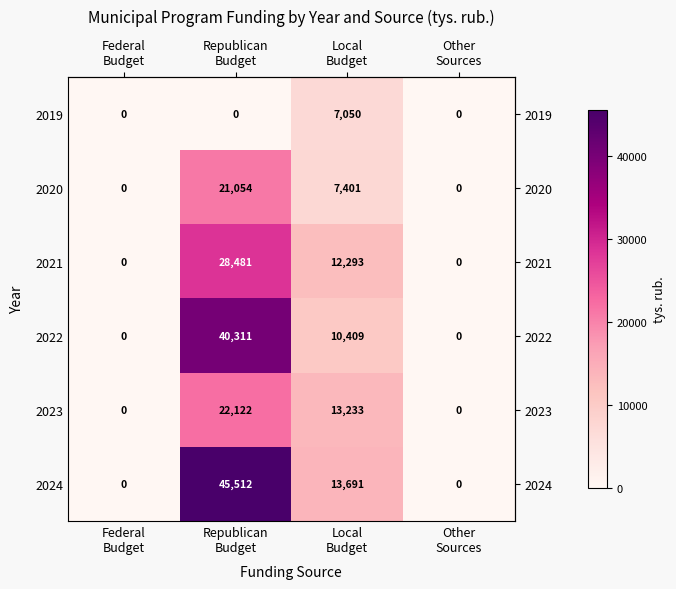

At which category is the sum across all series the highest?

Republican
Budget